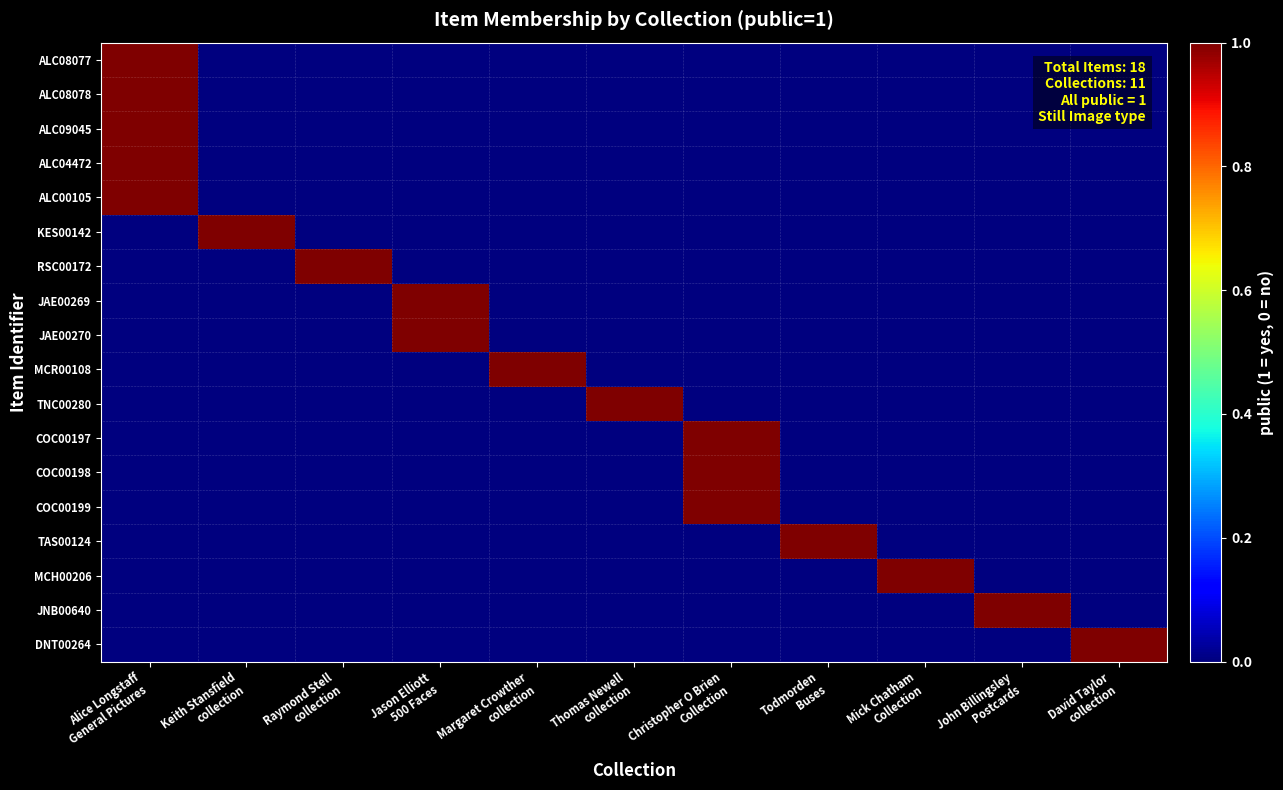

Reading left to right, what are all the values shown in this chart?

ALC08077: Alice Longstaff
General Pictures=1	Keith Stansfield
collection=0	Raymond Stell
collection=0	Jason Elliott
500 Faces=0	Margaret Crowther
collection=0	Thomas Newell
collection=0	Christopher O Brien
Collection=0	Todmorden
Buses=0	Mick Chatham
Collection=0	John Billingsley
Postcards=0	David Taylor
collection=0
ALC08078: Alice Longstaff
General Pictures=1	Keith Stansfield
collection=0	Raymond Stell
collection=0	Jason Elliott
500 Faces=0	Margaret Crowther
collection=0	Thomas Newell
collection=0	Christopher O Brien
Collection=0	Todmorden
Buses=0	Mick Chatham
Collection=0	John Billingsley
Postcards=0	David Taylor
collection=0
ALC09045: Alice Longstaff
General Pictures=1	Keith Stansfield
collection=0	Raymond Stell
collection=0	Jason Elliott
500 Faces=0	Margaret Crowther
collection=0	Thomas Newell
collection=0	Christopher O Brien
Collection=0	Todmorden
Buses=0	Mick Chatham
Collection=0	John Billingsley
Postcards=0	David Taylor
collection=0
ALC04472: Alice Longstaff
General Pictures=1	Keith Stansfield
collection=0	Raymond Stell
collection=0	Jason Elliott
500 Faces=0	Margaret Crowther
collection=0	Thomas Newell
collection=0	Christopher O Brien
Collection=0	Todmorden
Buses=0	Mick Chatham
Collection=0	John Billingsley
Postcards=0	David Taylor
collection=0
ALC00105: Alice Longstaff
General Pictures=1	Keith Stansfield
collection=0	Raymond Stell
collection=0	Jason Elliott
500 Faces=0	Margaret Crowther
collection=0	Thomas Newell
collection=0	Christopher O Brien
Collection=0	Todmorden
Buses=0	Mick Chatham
Collection=0	John Billingsley
Postcards=0	David Taylor
collection=0
KES00142: Alice Longstaff
General Pictures=0	Keith Stansfield
collection=1	Raymond Stell
collection=0	Jason Elliott
500 Faces=0	Margaret Crowther
collection=0	Thomas Newell
collection=0	Christopher O Brien
Collection=0	Todmorden
Buses=0	Mick Chatham
Collection=0	John Billingsley
Postcards=0	David Taylor
collection=0
RSC00172: Alice Longstaff
General Pictures=0	Keith Stansfield
collection=0	Raymond Stell
collection=1	Jason Elliott
500 Faces=0	Margaret Crowther
collection=0	Thomas Newell
collection=0	Christopher O Brien
Collection=0	Todmorden
Buses=0	Mick Chatham
Collection=0	John Billingsley
Postcards=0	David Taylor
collection=0
JAE00269: Alice Longstaff
General Pictures=0	Keith Stansfield
collection=0	Raymond Stell
collection=0	Jason Elliott
500 Faces=1	Margaret Crowther
collection=0	Thomas Newell
collection=0	Christopher O Brien
Collection=0	Todmorden
Buses=0	Mick Chatham
Collection=0	John Billingsley
Postcards=0	David Taylor
collection=0
JAE00270: Alice Longstaff
General Pictures=0	Keith Stansfield
collection=0	Raymond Stell
collection=0	Jason Elliott
500 Faces=1	Margaret Crowther
collection=0	Thomas Newell
collection=0	Christopher O Brien
Collection=0	Todmorden
Buses=0	Mick Chatham
Collection=0	John Billingsley
Postcards=0	David Taylor
collection=0
MCR00108: Alice Longstaff
General Pictures=0	Keith Stansfield
collection=0	Raymond Stell
collection=0	Jason Elliott
500 Faces=0	Margaret Crowther
collection=1	Thomas Newell
collection=0	Christopher O Brien
Collection=0	Todmorden
Buses=0	Mick Chatham
Collection=0	John Billingsley
Postcards=0	David Taylor
collection=0
TNC00280: Alice Longstaff
General Pictures=0	Keith Stansfield
collection=0	Raymond Stell
collection=0	Jason Elliott
500 Faces=0	Margaret Crowther
collection=0	Thomas Newell
collection=1	Christopher O Brien
Collection=0	Todmorden
Buses=0	Mick Chatham
Collection=0	John Billingsley
Postcards=0	David Taylor
collection=0
COC00197: Alice Longstaff
General Pictures=0	Keith Stansfield
collection=0	Raymond Stell
collection=0	Jason Elliott
500 Faces=0	Margaret Crowther
collection=0	Thomas Newell
collection=0	Christopher O Brien
Collection=1	Todmorden
Buses=0	Mick Chatham
Collection=0	John Billingsley
Postcards=0	David Taylor
collection=0
COC00198: Alice Longstaff
General Pictures=0	Keith Stansfield
collection=0	Raymond Stell
collection=0	Jason Elliott
500 Faces=0	Margaret Crowther
collection=0	Thomas Newell
collection=0	Christopher O Brien
Collection=1	Todmorden
Buses=0	Mick Chatham
Collection=0	John Billingsley
Postcards=0	David Taylor
collection=0
COC00199: Alice Longstaff
General Pictures=0	Keith Stansfield
collection=0	Raymond Stell
collection=0	Jason Elliott
500 Faces=0	Margaret Crowther
collection=0	Thomas Newell
collection=0	Christopher O Brien
Collection=1	Todmorden
Buses=0	Mick Chatham
Collection=0	John Billingsley
Postcards=0	David Taylor
collection=0
TAS00124: Alice Longstaff
General Pictures=0	Keith Stansfield
collection=0	Raymond Stell
collection=0	Jason Elliott
500 Faces=0	Margaret Crowther
collection=0	Thomas Newell
collection=0	Christopher O Brien
Collection=0	Todmorden
Buses=1	Mick Chatham
Collection=0	John Billingsley
Postcards=0	David Taylor
collection=0
MCH00206: Alice Longstaff
General Pictures=0	Keith Stansfield
collection=0	Raymond Stell
collection=0	Jason Elliott
500 Faces=0	Margaret Crowther
collection=0	Thomas Newell
collection=0	Christopher O Brien
Collection=0	Todmorden
Buses=0	Mick Chatham
Collection=1	John Billingsley
Postcards=0	David Taylor
collection=0
JNB00640: Alice Longstaff
General Pictures=0	Keith Stansfield
collection=0	Raymond Stell
collection=0	Jason Elliott
500 Faces=0	Margaret Crowther
collection=0	Thomas Newell
collection=0	Christopher O Brien
Collection=0	Todmorden
Buses=0	Mick Chatham
Collection=0	John Billingsley
Postcards=1	David Taylor
collection=0
DNT00264: Alice Longstaff
General Pictures=0	Keith Stansfield
collection=0	Raymond Stell
collection=0	Jason Elliott
500 Faces=0	Margaret Crowther
collection=0	Thomas Newell
collection=0	Christopher O Brien
Collection=0	Todmorden
Buses=0	Mick Chatham
Collection=0	John Billingsley
Postcards=0	David Taylor
collection=1